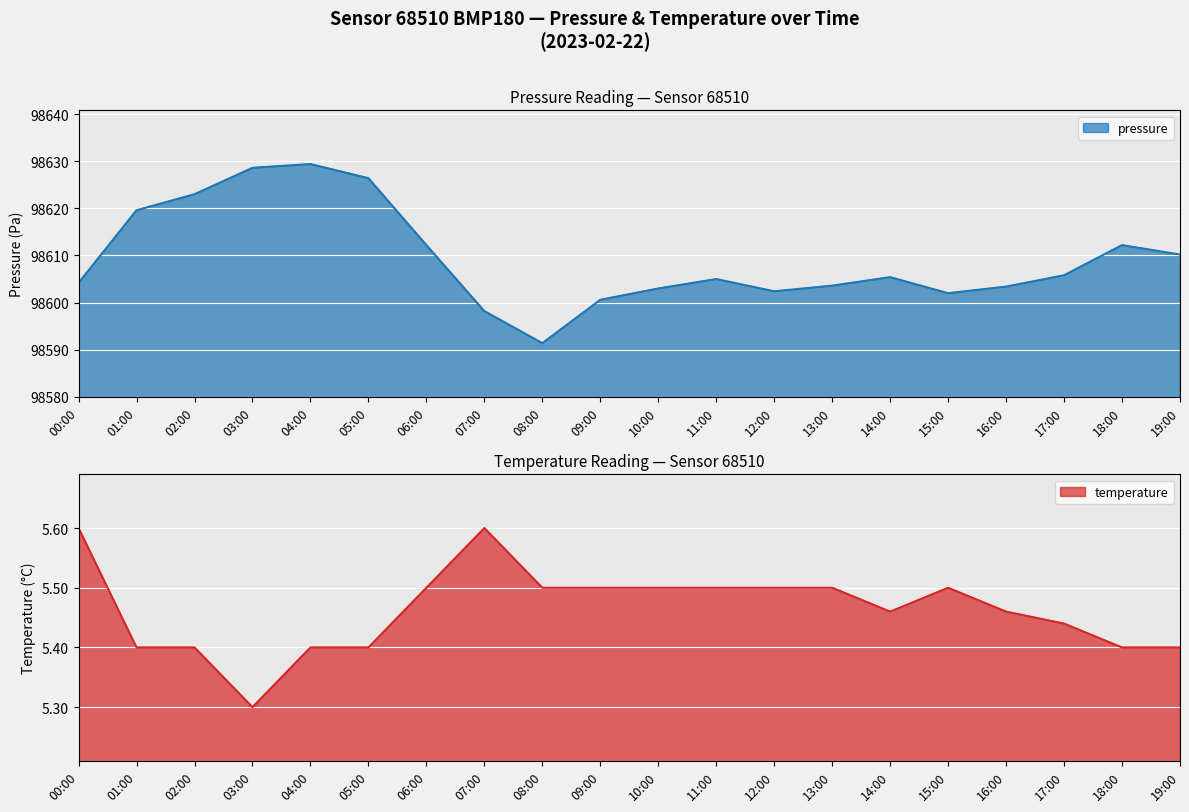

What is the value of the pressure point at the 6th from the left?

98626.4